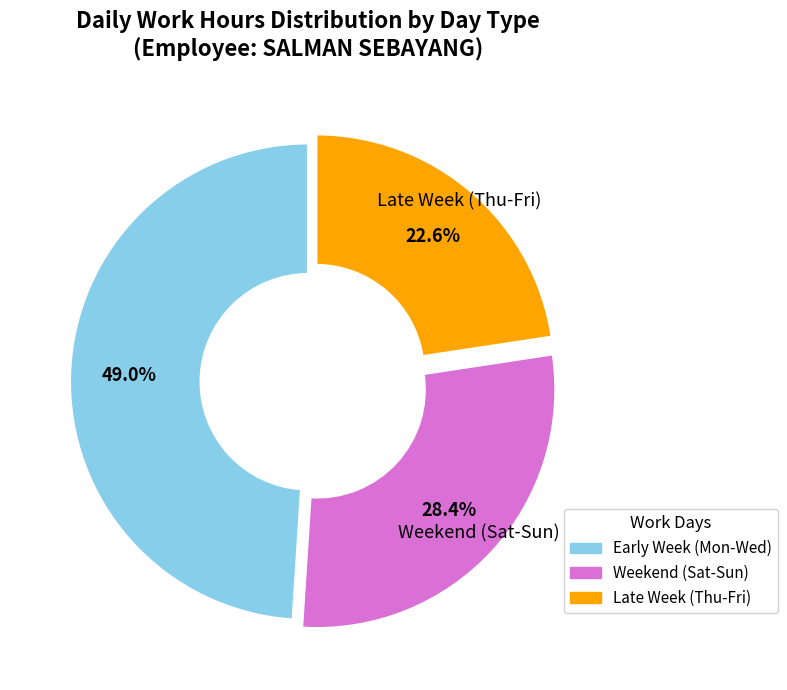

How many segments does this pie chart have?

3